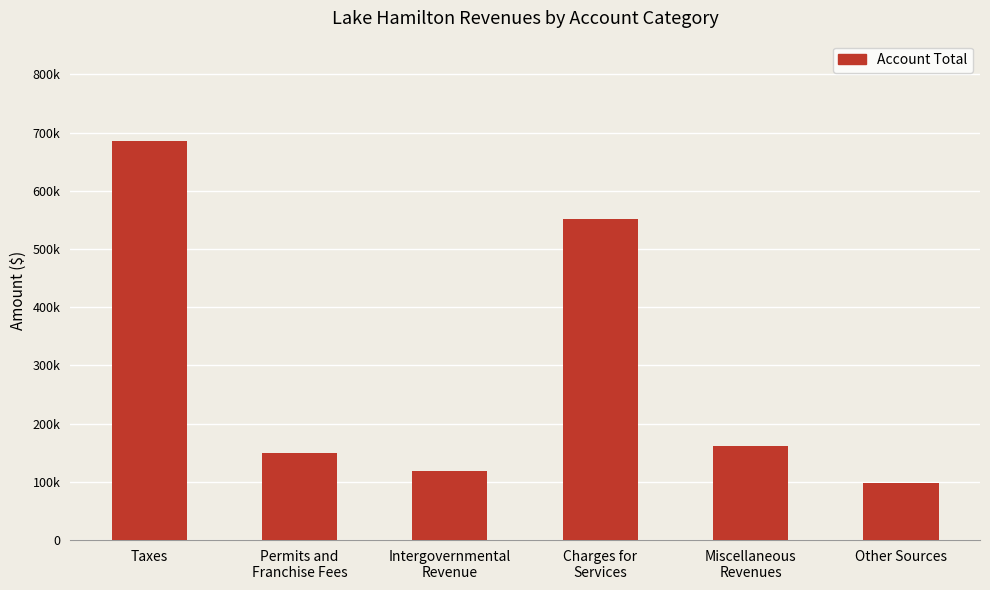

What is the change in value from Taxes to Miscellaneous
Revenues?

-523924